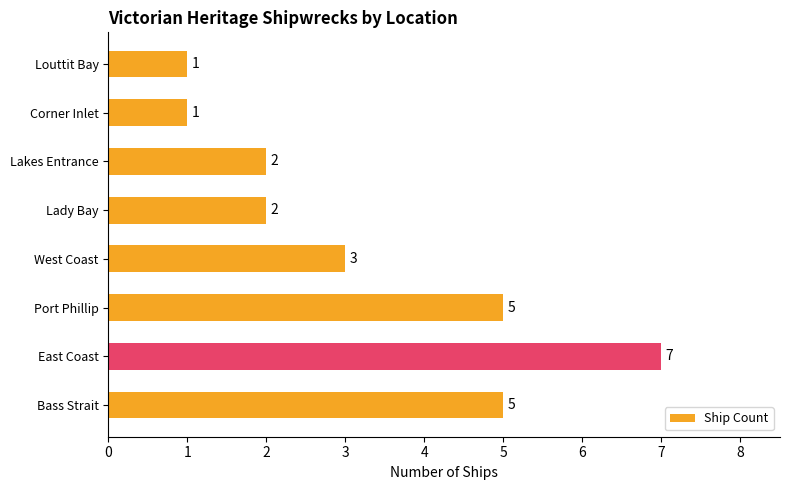

What is the difference between the second highest and second lowest values?

4